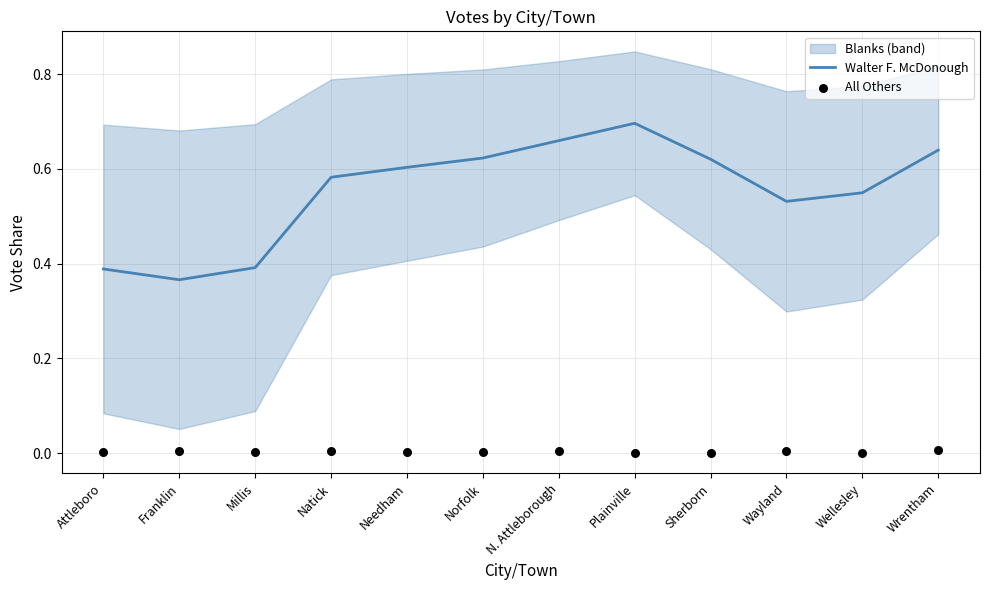

Which series has the widest spread of Y values?

Walter F. McDonough